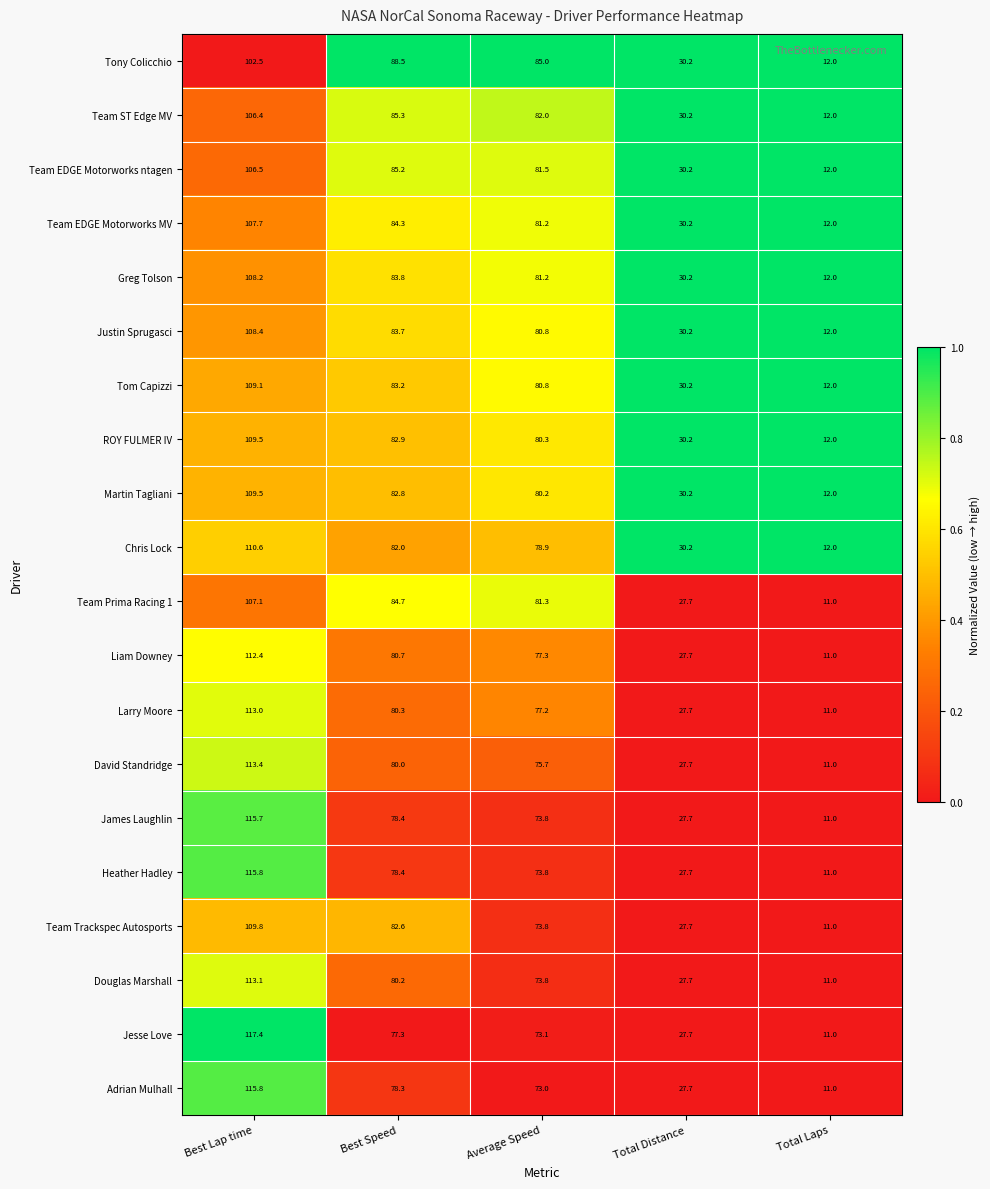

Is it true that Jesse Love equals 44.4 at Best Speed?

False